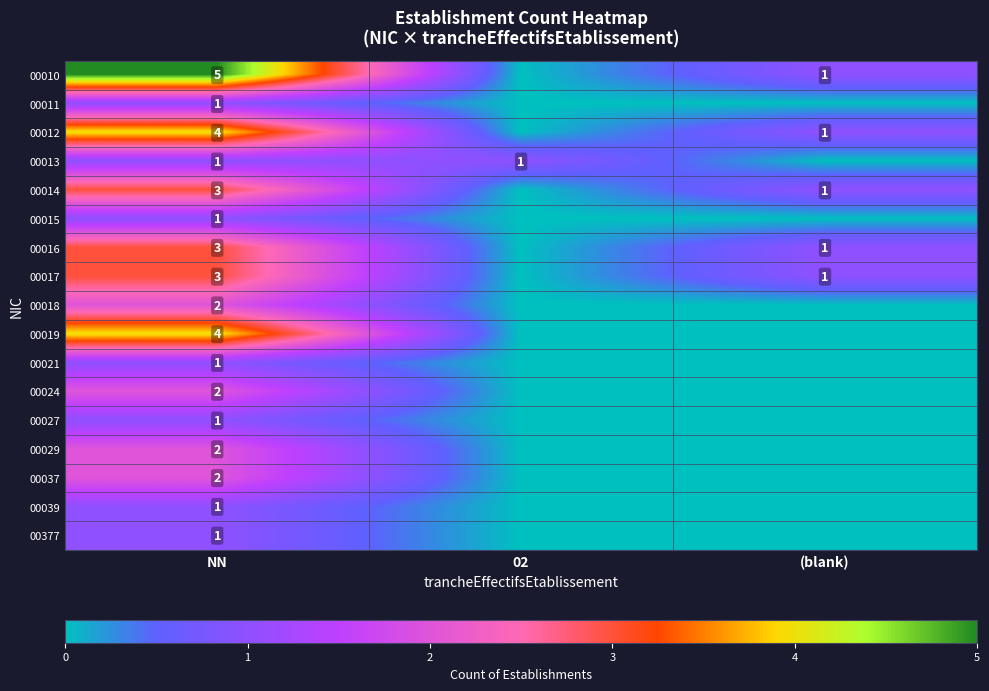

The value of 00039 at NN is 1. True or false?

True